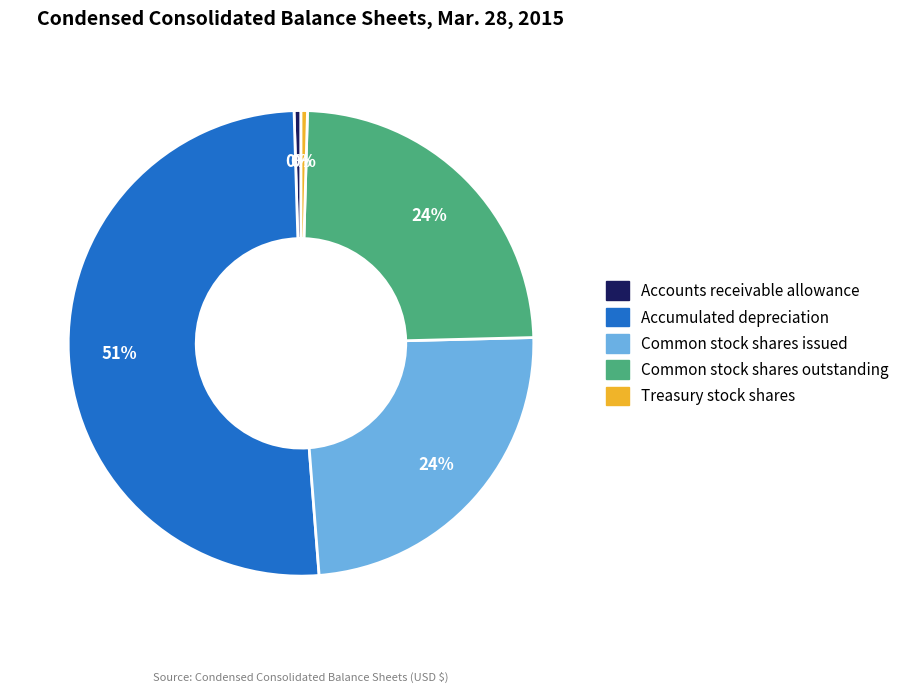

Which slice is the largest?

Accumulated depreciation